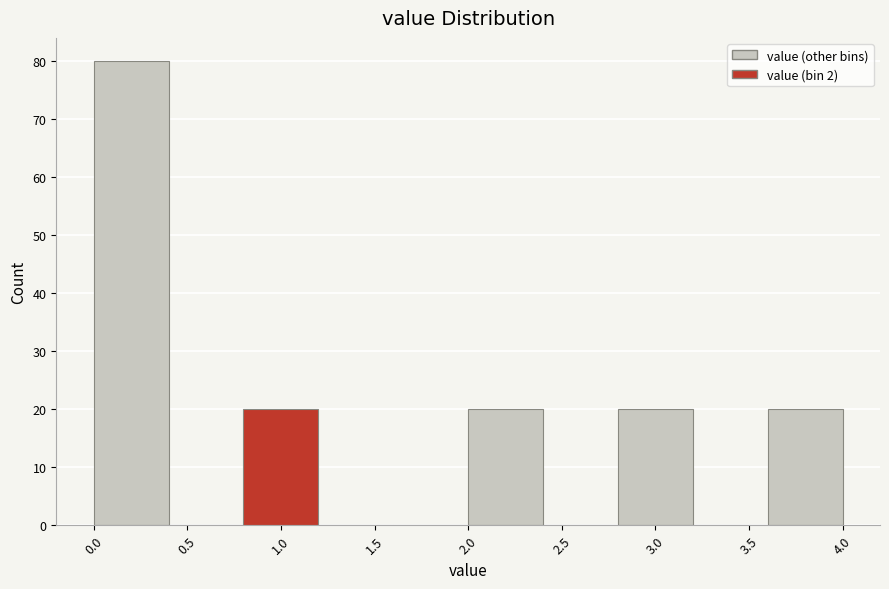

Reading left to right, list every bar in this chart as the range it spans on the x-axis followed by its height. The values are not printed on the chart, so give them approximately, as read against the axis.

0.0 to 0.4: 80
0.4 to 0.8: 0
0.8 to 1.2: 20
1.2 to 1.6: 0
1.6 to 2.0: 0
2.0 to 2.4: 20
2.4 to 2.8: 0
2.8 to 3.2: 20
3.2 to 3.6: 0
3.6 to 4.0: 20